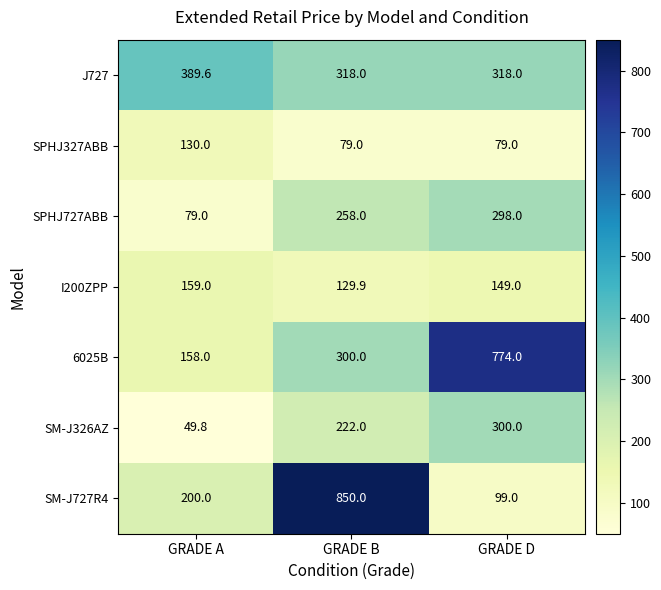

What is the difference between the maximum and minimum values in the SPHJ727ABB series?

219.0